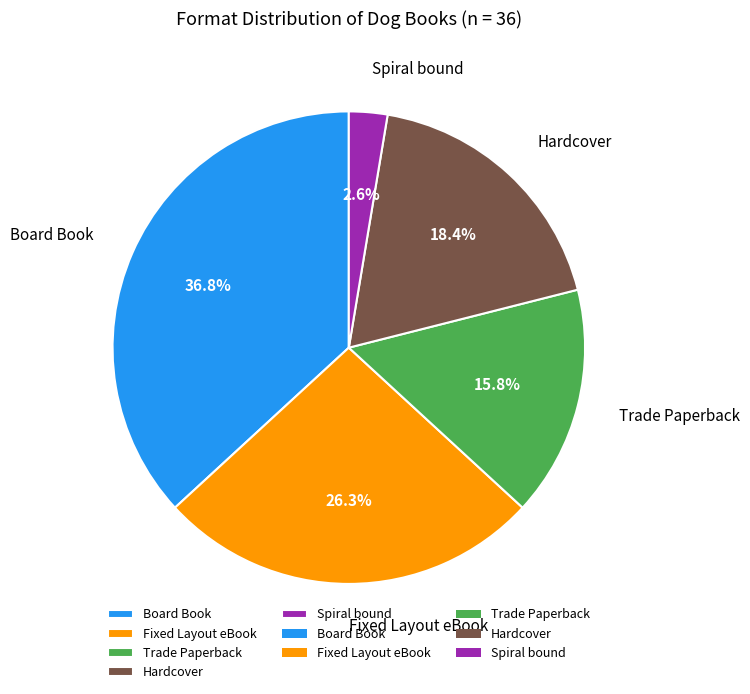

Does Spiral bound account for over 50% of the chart?

No